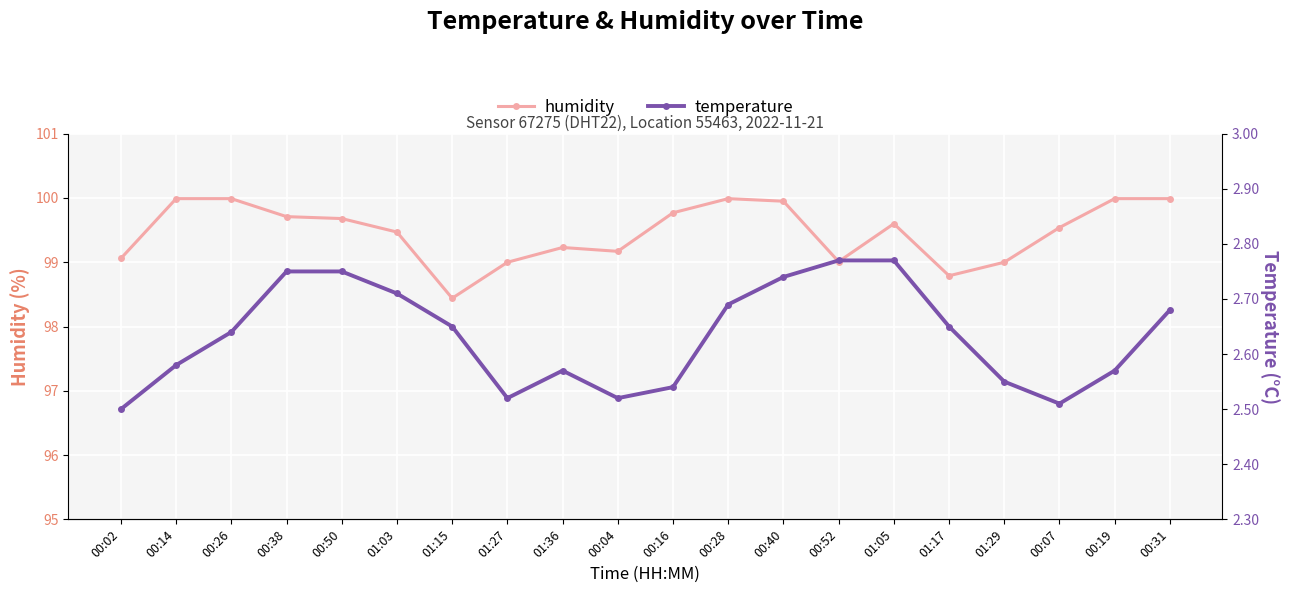

What are all the series names shown in the legend?

humidity, temperature